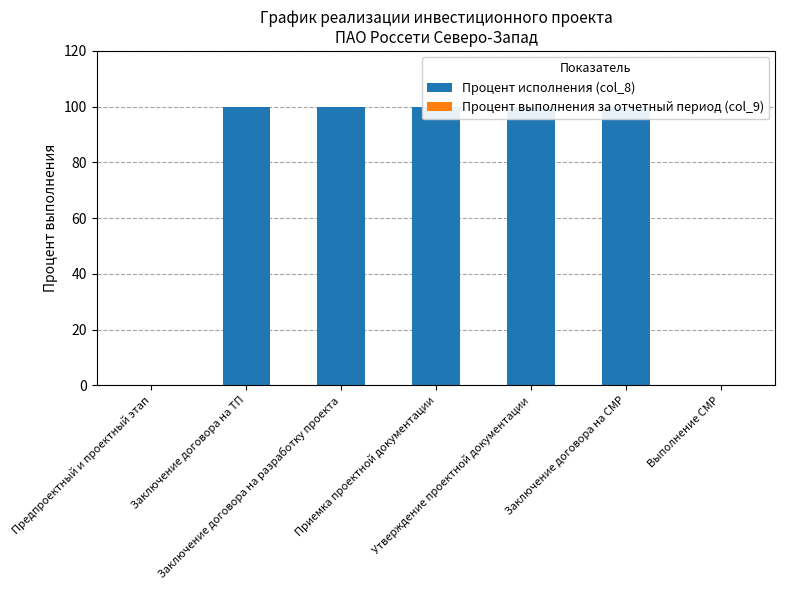

What is the average value of the Процент исполнения (col_8) series?

71